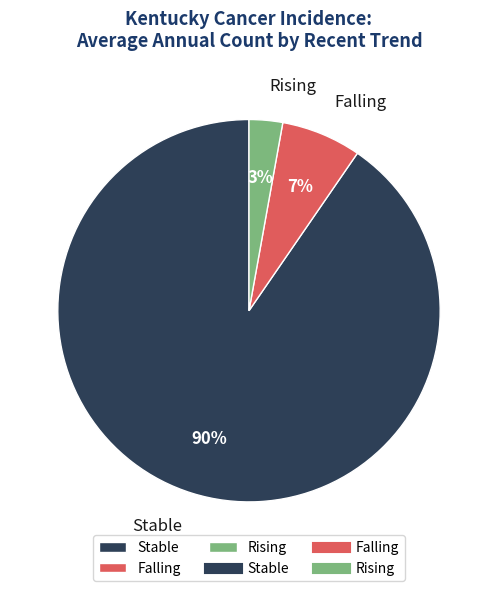

To the nearest percent, what is the combined percentage of Rising and Stable?

93%